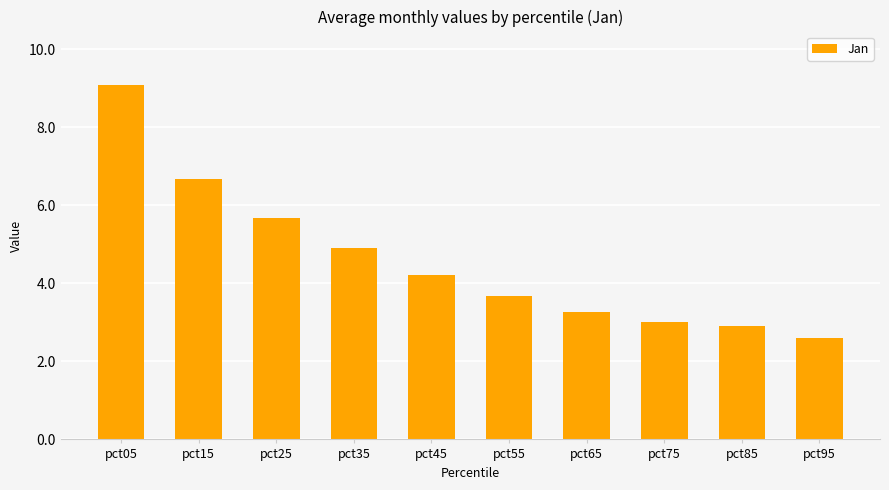

Count the number of categories in the chart.

10